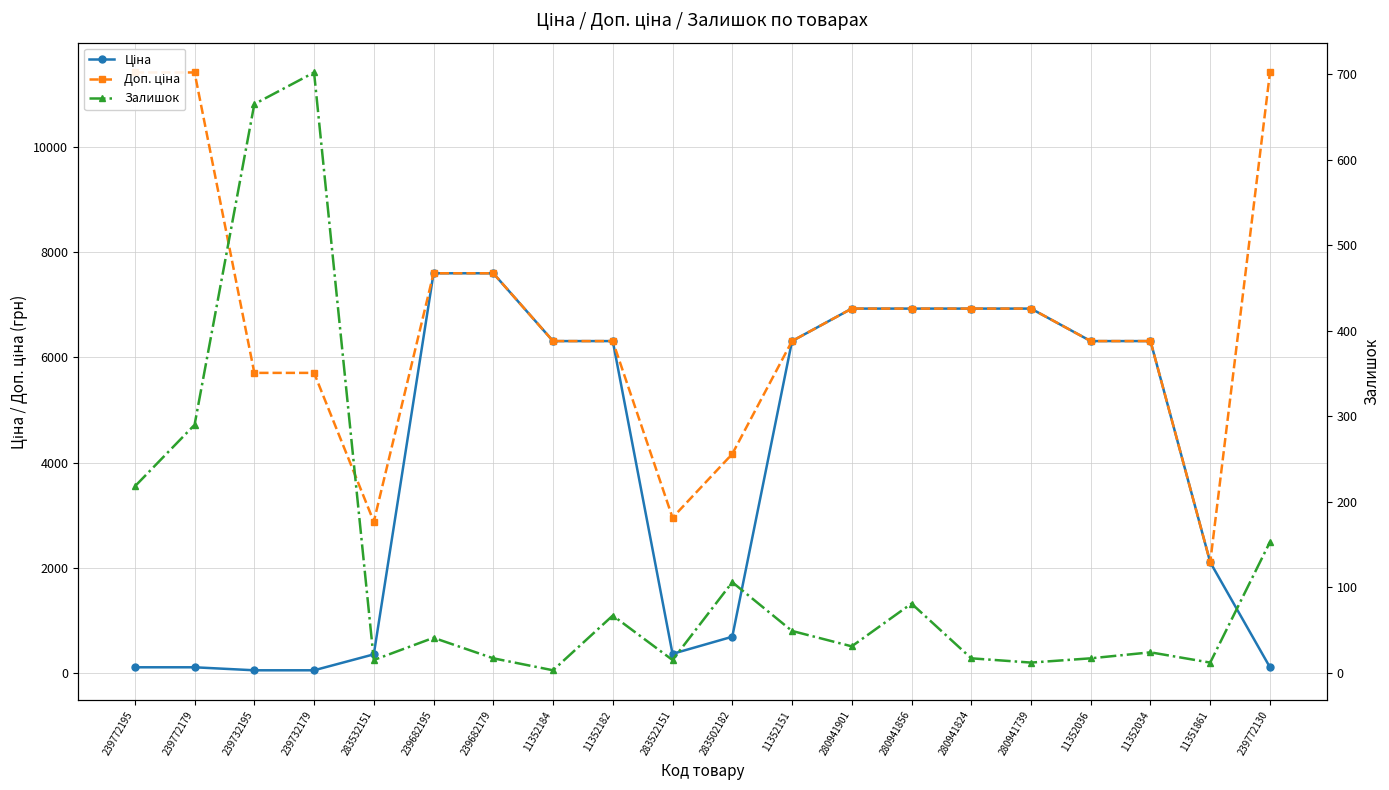

True or false: Залишок and Доп. ціна intersect in this chart.

False